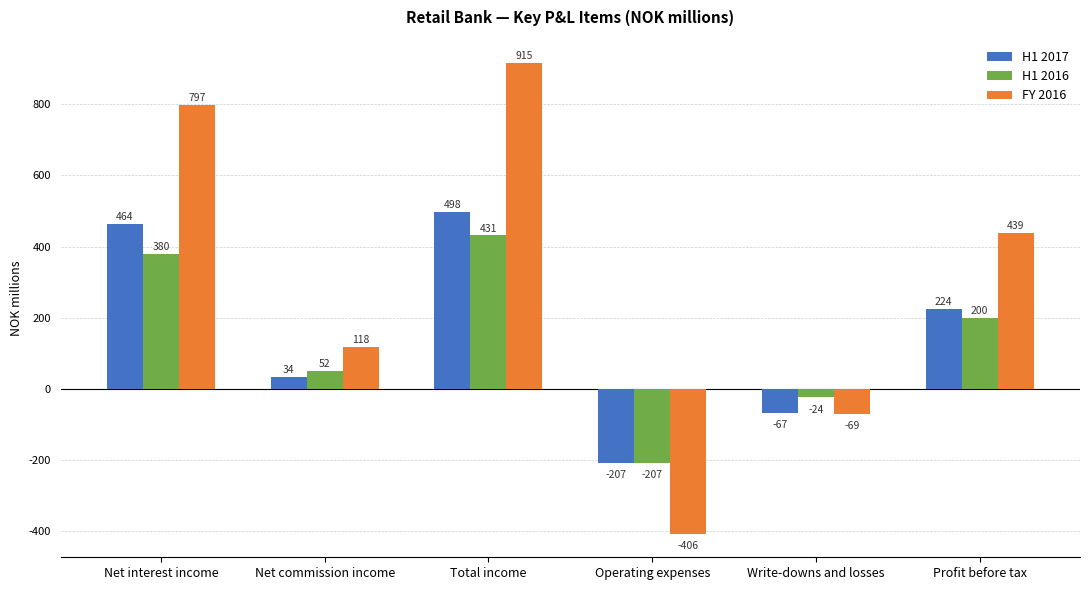

How many negative values does the H1 2016 series have?

2